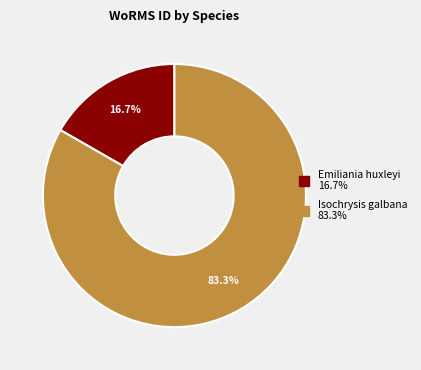

Which category accounts for the majority?

Isochrysis galbana